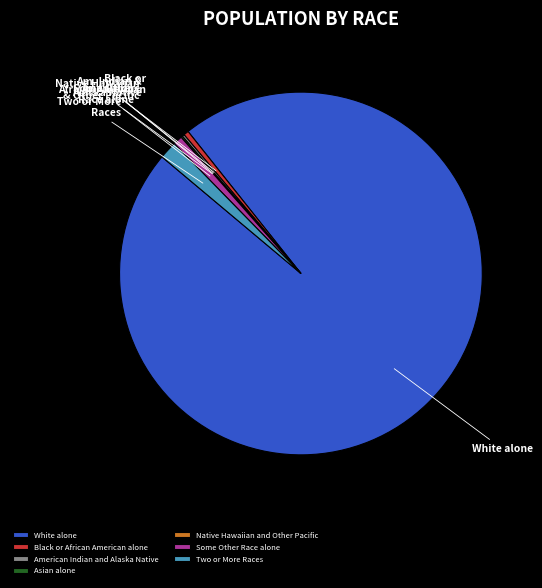

Does White alone represent more than half of the total?

Yes